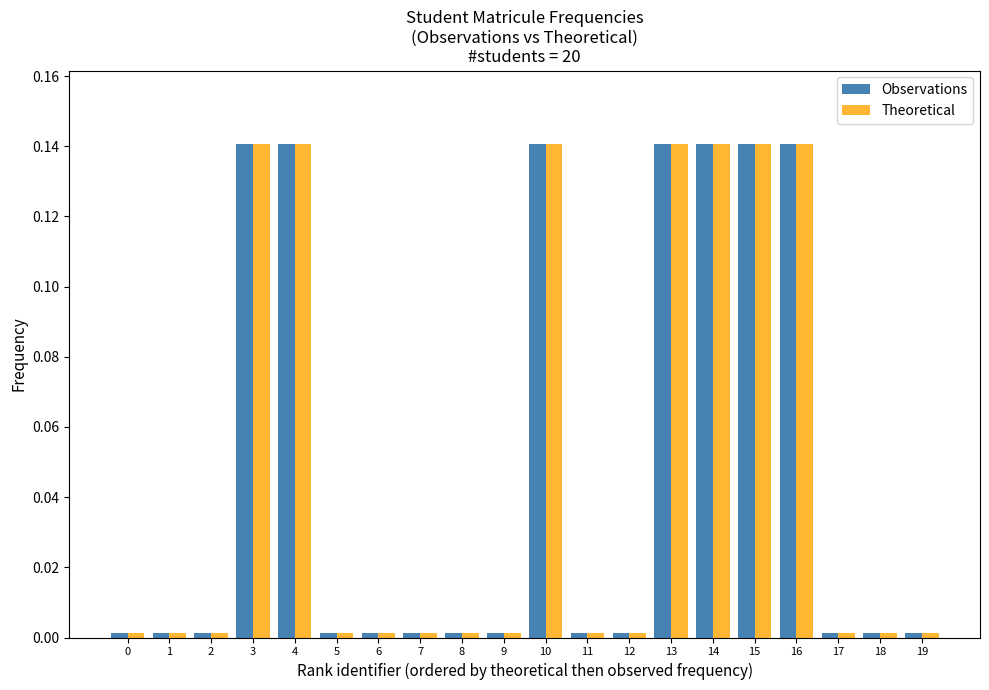

The Theoretical series shows 0.0 at 11. True or false?

True